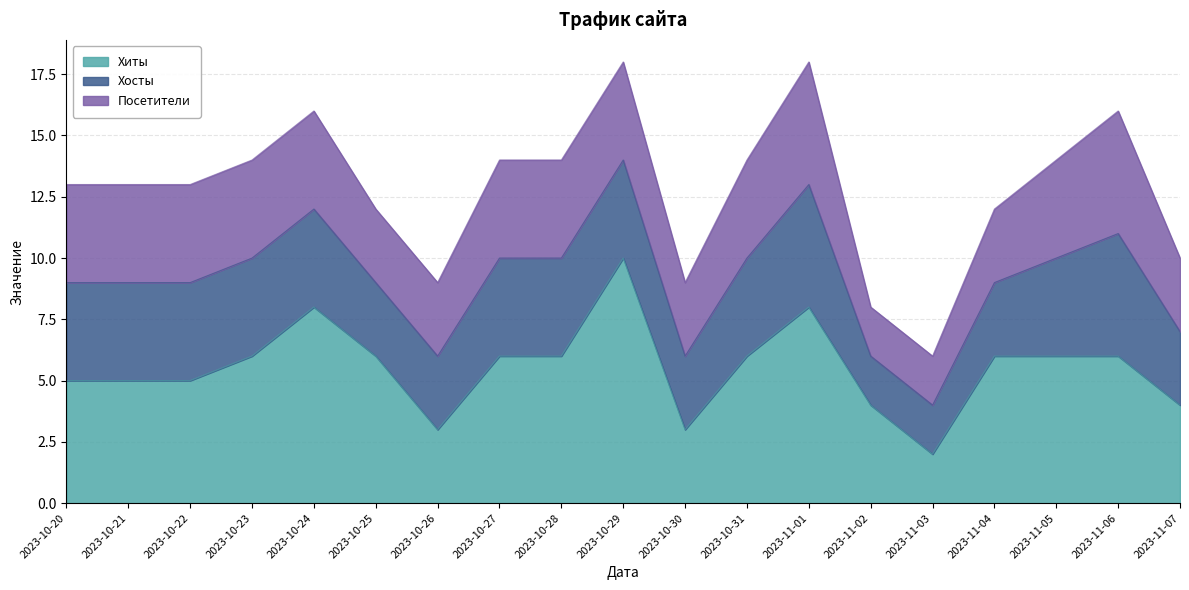

Where is the first local maximum for Хиты?

2023-10-24